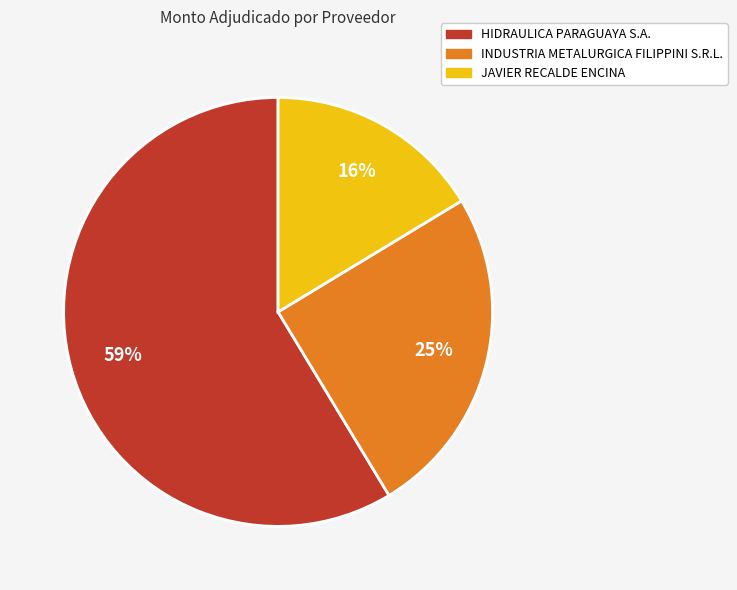

Does any single category account for the majority?

Yes